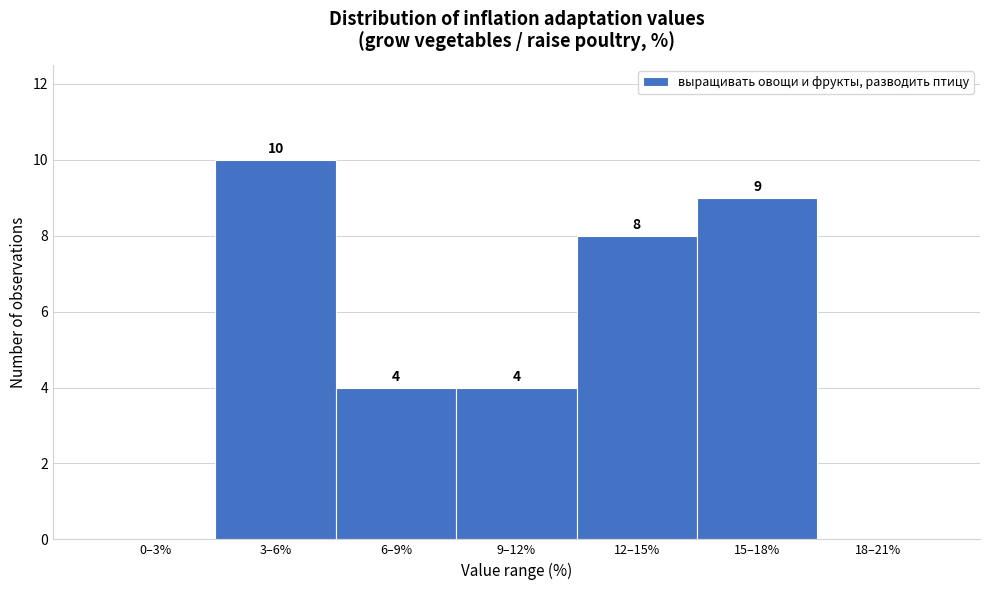

Reading left to right, what are all the values shown in this chart?

0–3%=0	3–6%=10	6–9%=4	9–12%=4	12–15%=8	15–18%=9	18–21%=0